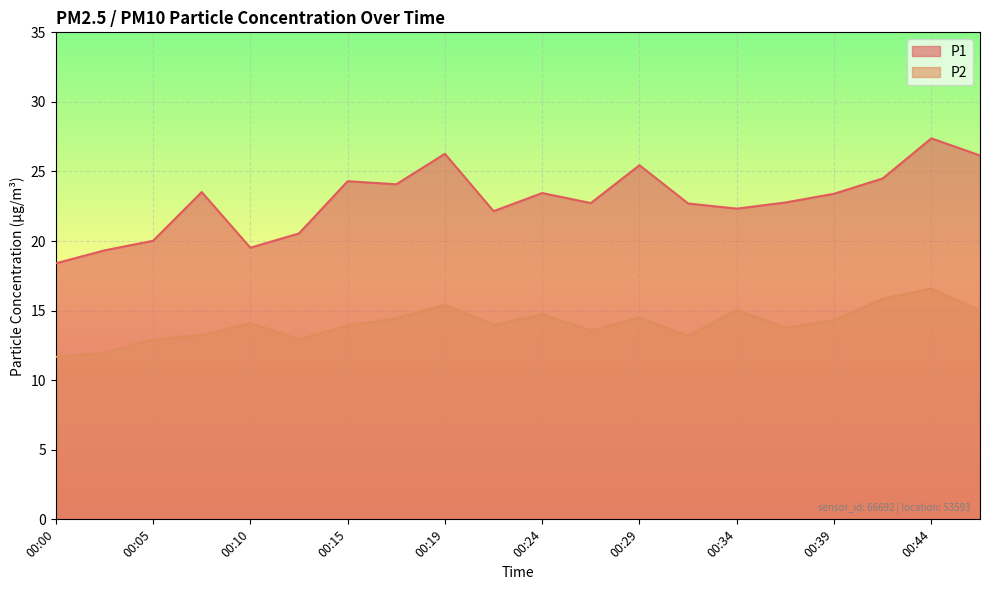

True or false: P2 has more than 2 points higher than both neighbors.

True